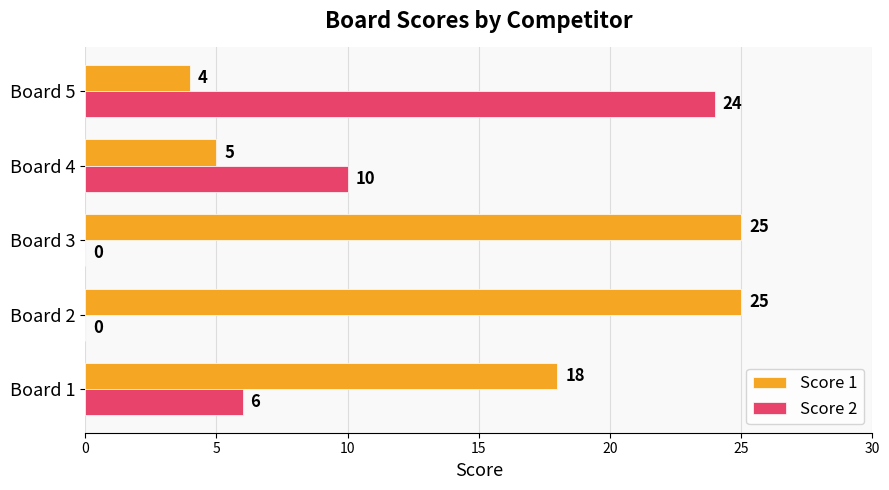

Is the value of Score 1 at Board 1 greater than the value of Score 2 at Board 5?

No